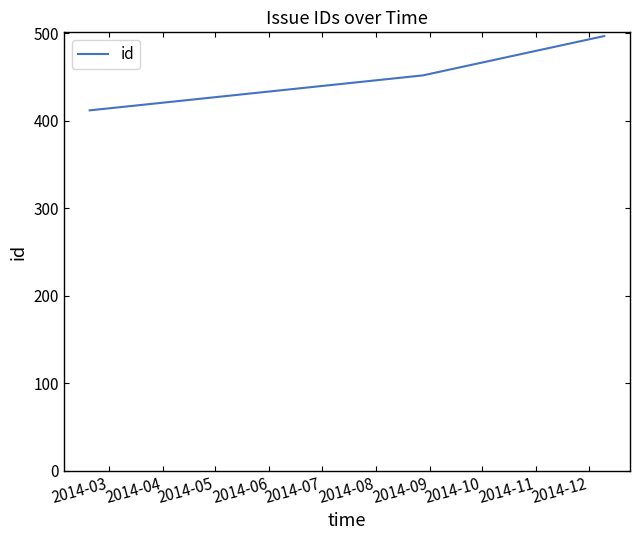

What is the sum of all values?

1361